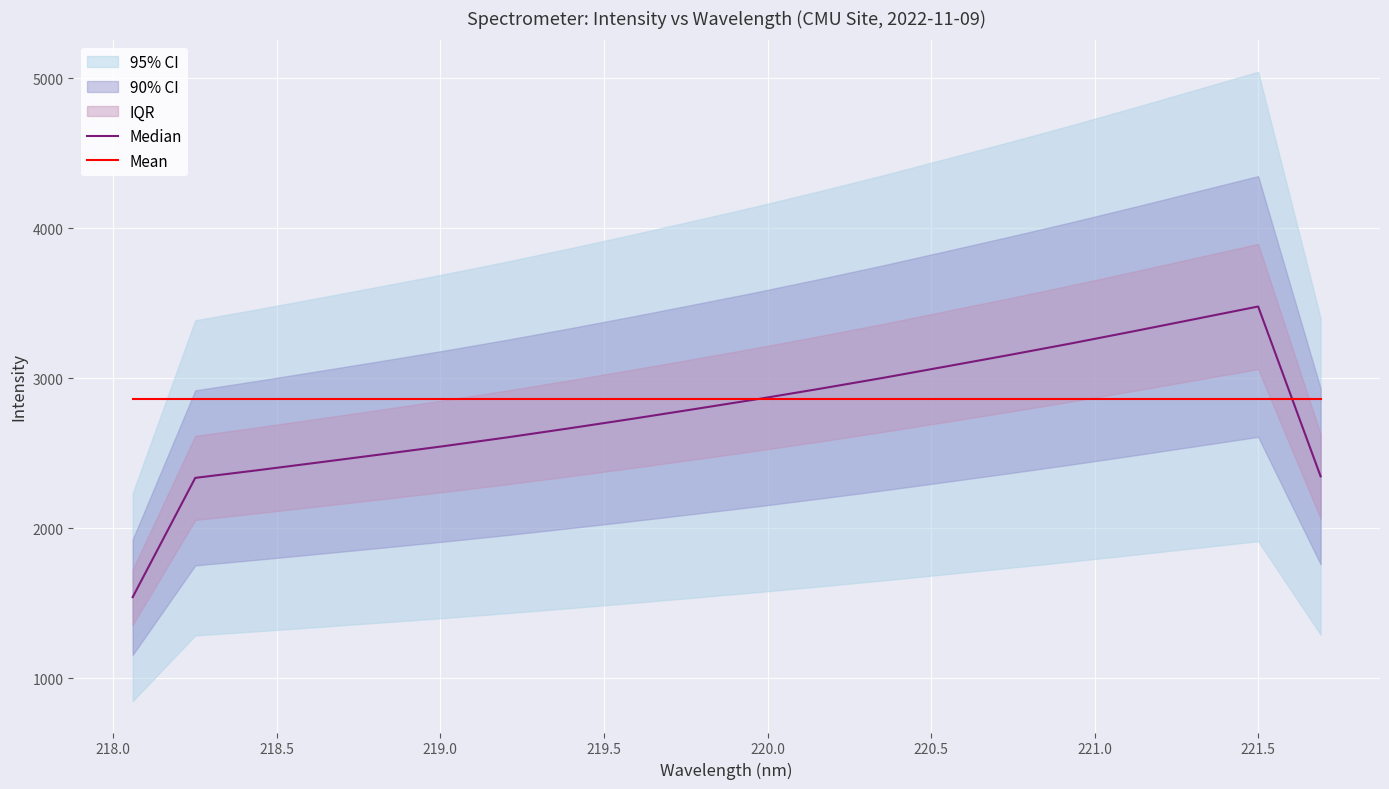

What is the highest value of the Mean series?

2863.7